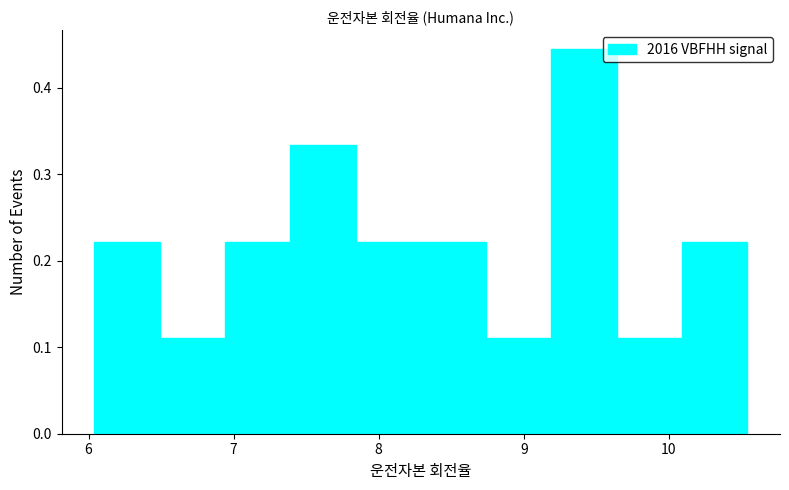

Reading left to right, list every bar in this chart as the range it spans on the x-axis followed by its height. Neither the bar edges nor the heights are printed on the chart, so give them approximately, as read against the axes.

6.04 to 6.49: 0.22
6.49 to 6.94: 0.11
6.94 to 7.39: 0.22
7.39 to 7.84: 0.33
7.84 to 8.29: 0.22
8.29 to 8.74: 0.22
8.74 to 9.19: 0.11
9.19 to 9.64: 0.44
9.64 to 10.09: 0.11
10.09 to 10.54: 0.22